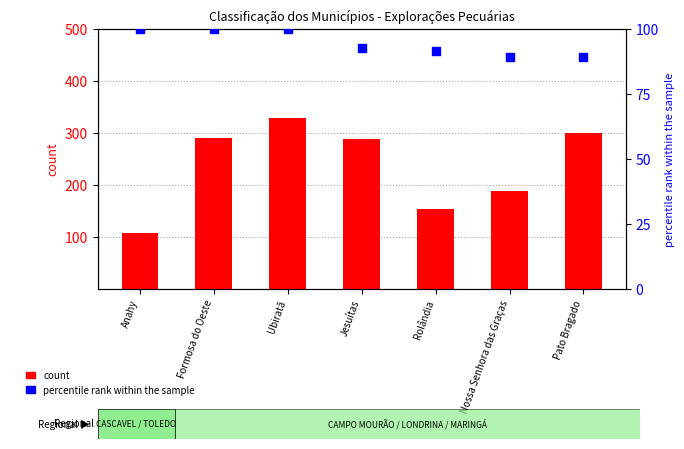

At how many categories does at least one series exceed 289?

3